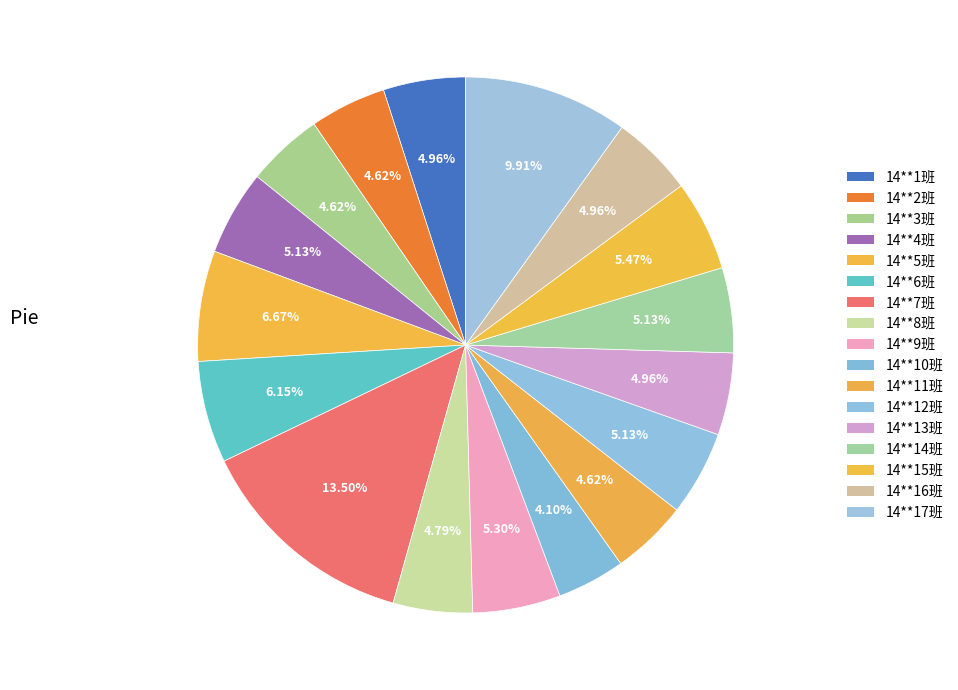

How many slices are in this pie chart?

17